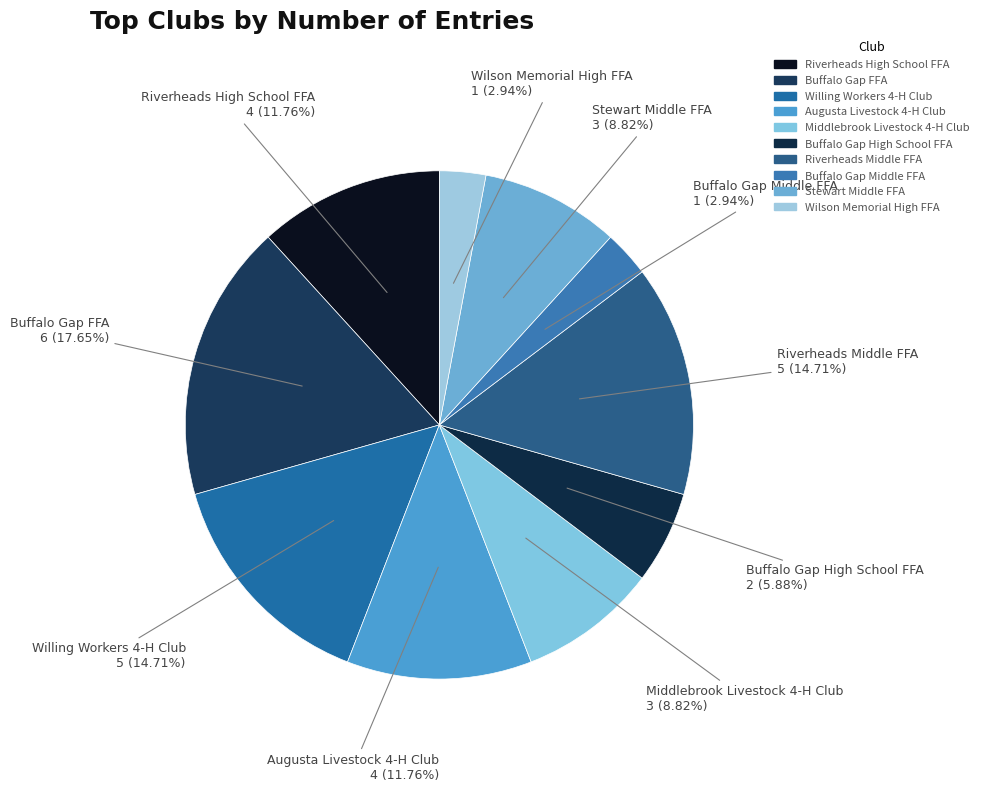

Between Stewart Middle FFA and Buffalo Gap High School FFA, which is larger?

Stewart Middle FFA